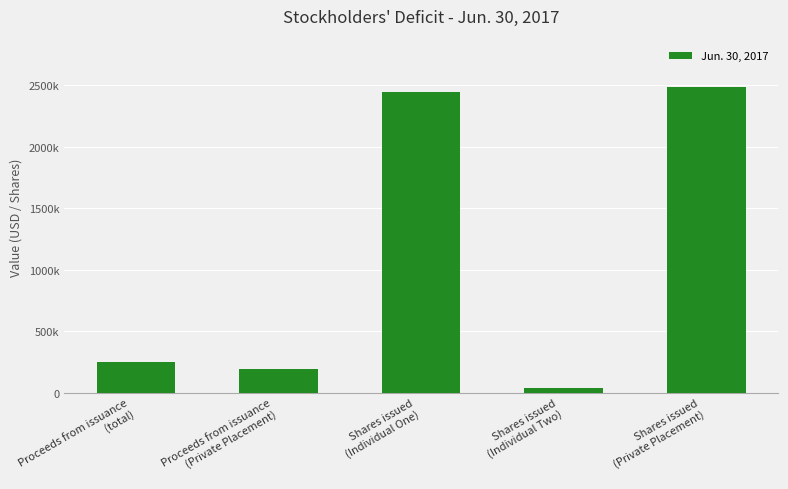

Are the bars horizontal?

No